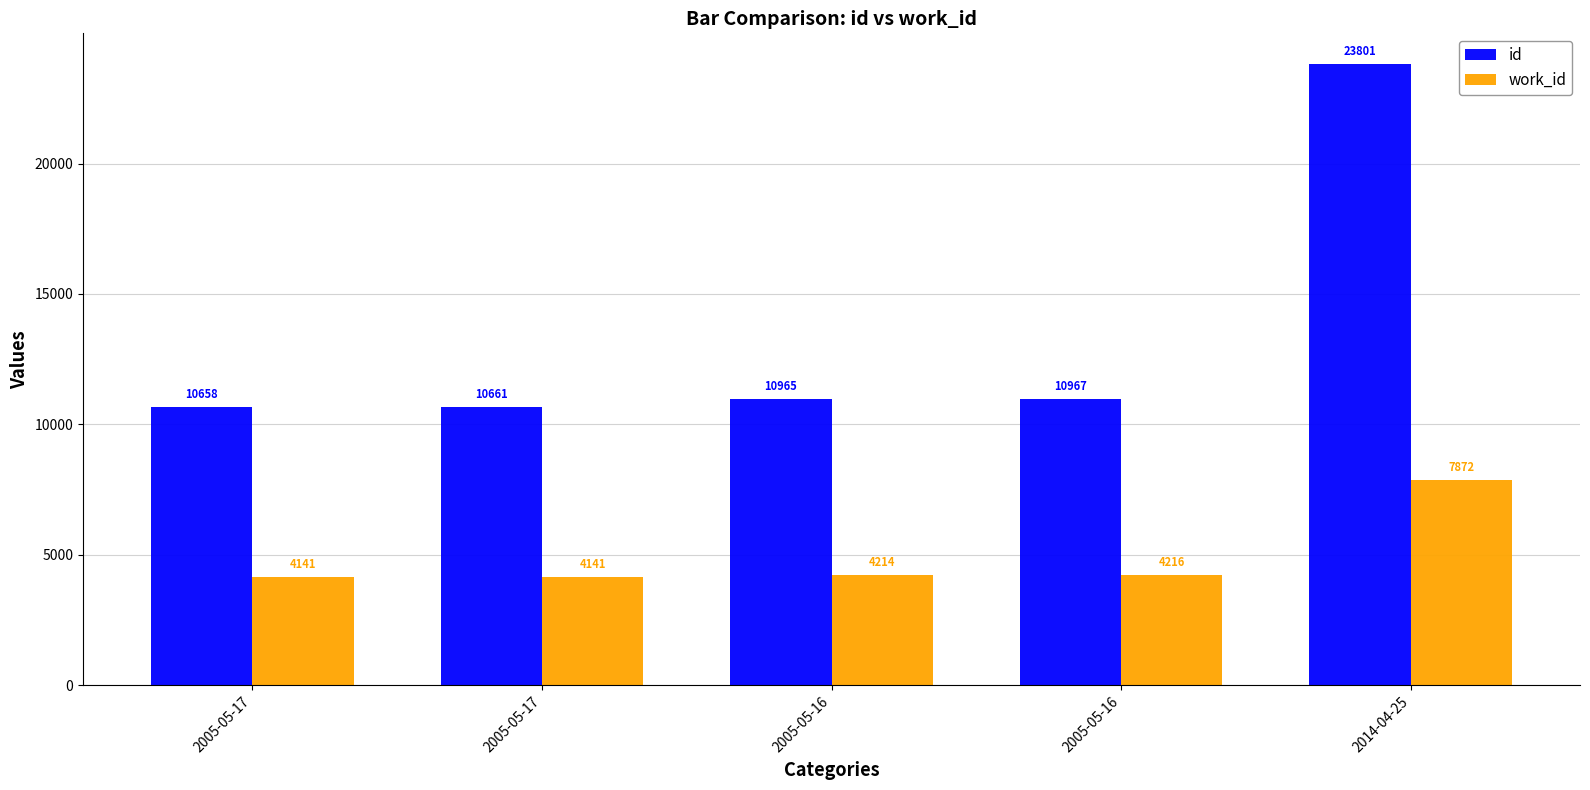

What value does the id series have at 2014-04-25?

23801